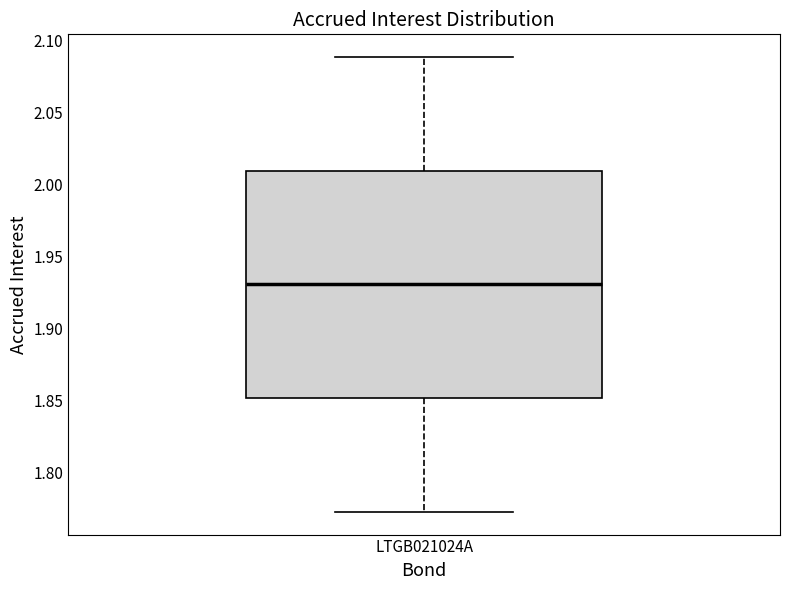

Where is the upper edge of the box for LTGB021024A on the y-axis? The values are not printed on the chart, so give them approximately, as read against the axis.

2.010